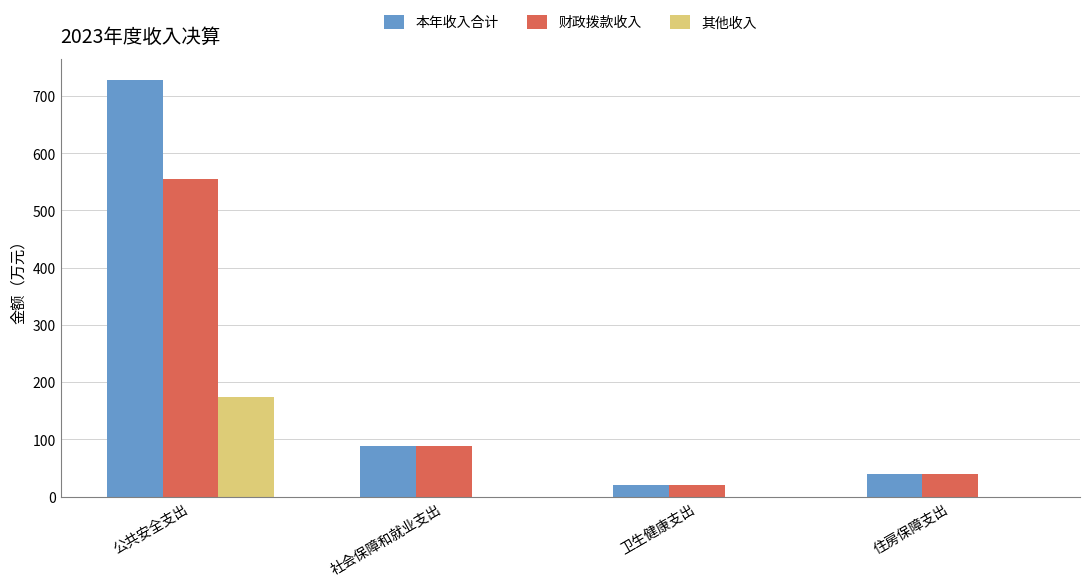

The 本年收入合计 series shows 148.2 at 社会保障和就业支出. True or false?

False